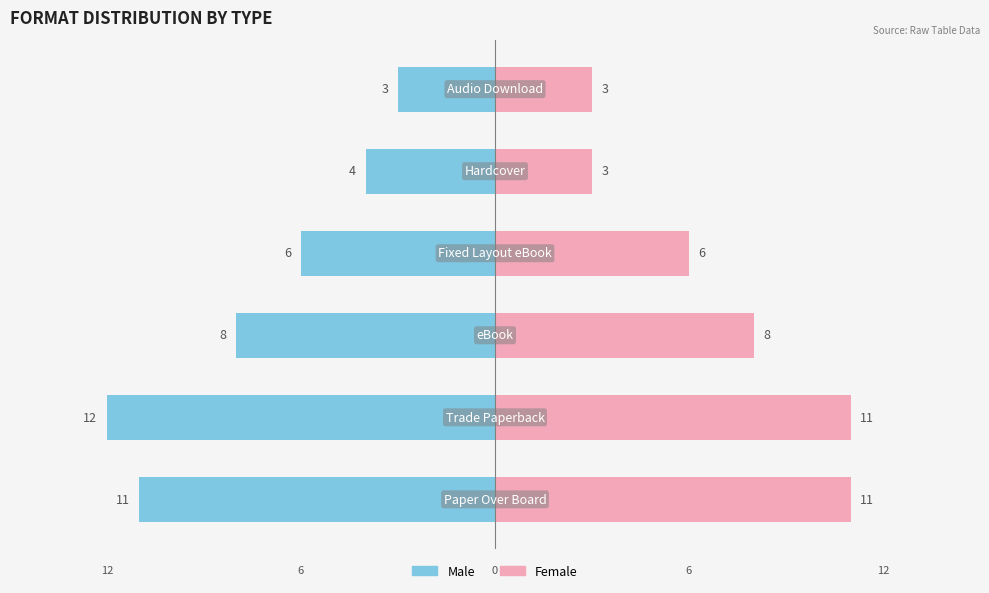

What is the value of the Male bar at the 4th from the left?

-6